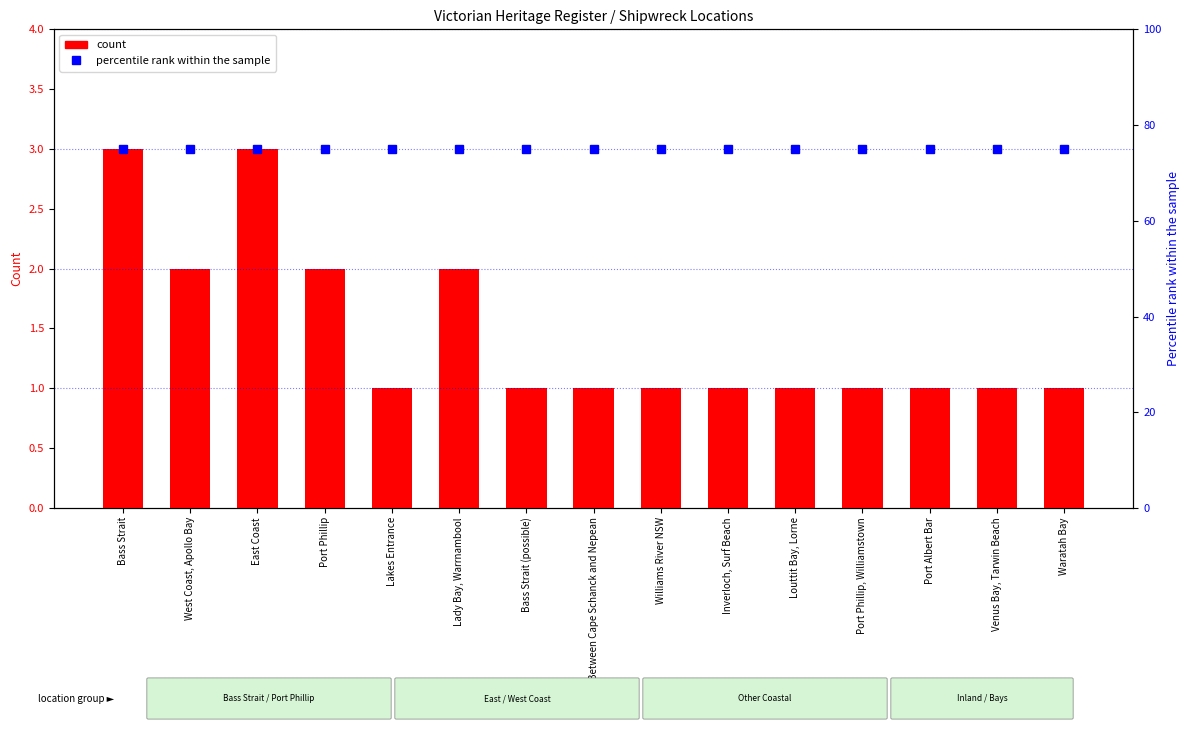

At which category does the chart reach its peak across all series?

Bass Strait